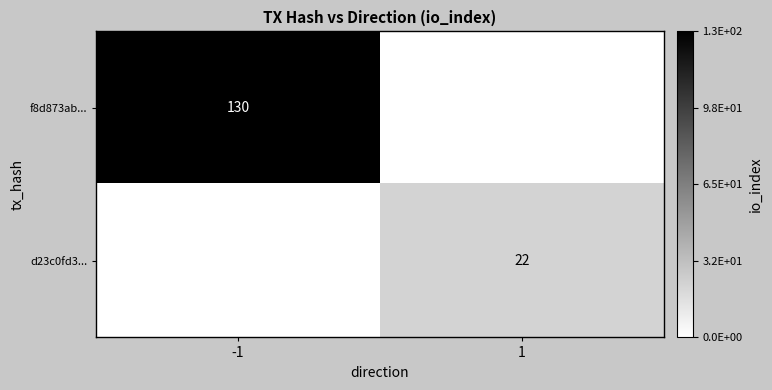

What is the difference between the highest and lowest values at -1?

130